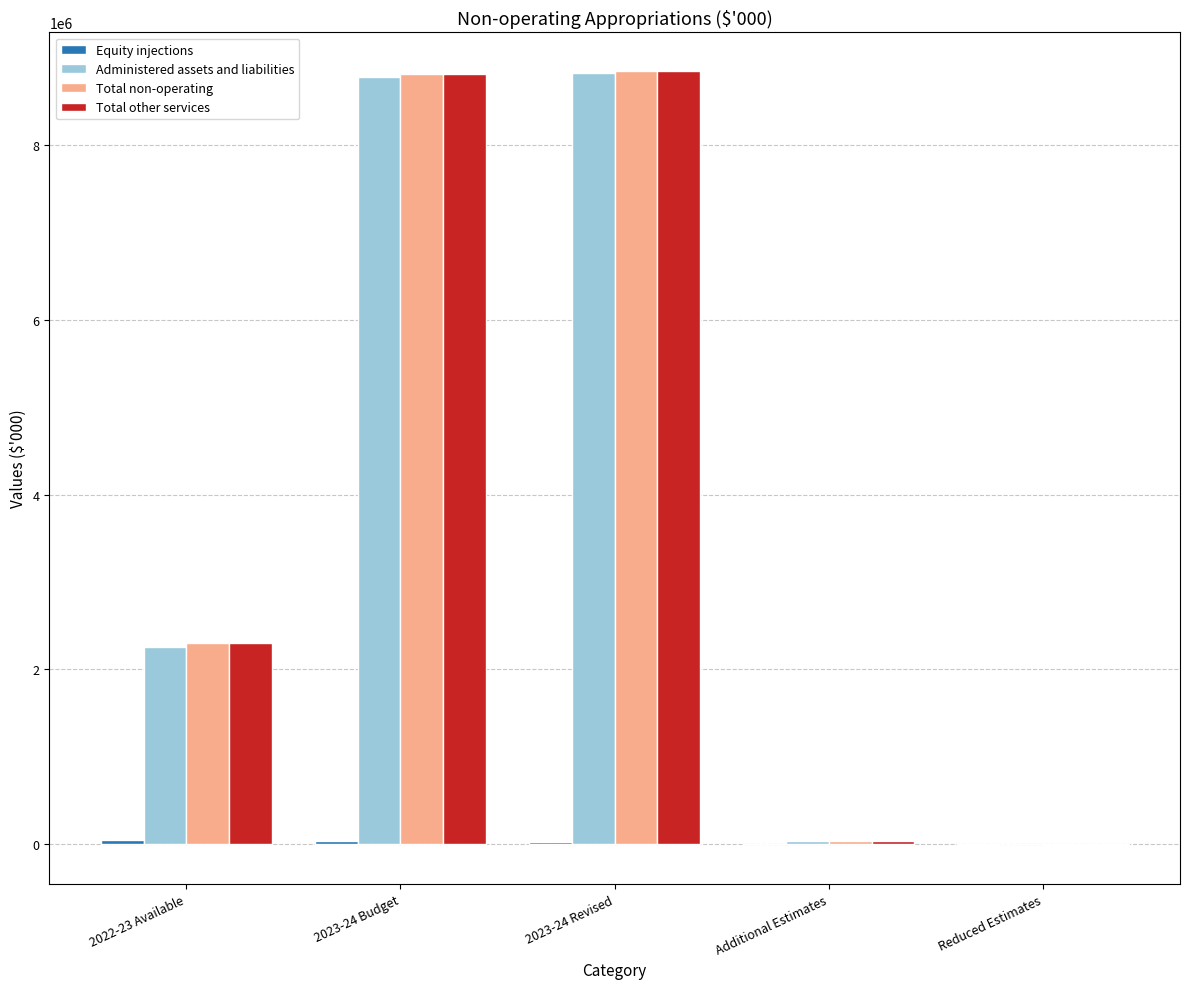

Is the value of Administered assets and liabilities at Additional Estimates greater than the value of Total other services at 2022-23 Available?

No